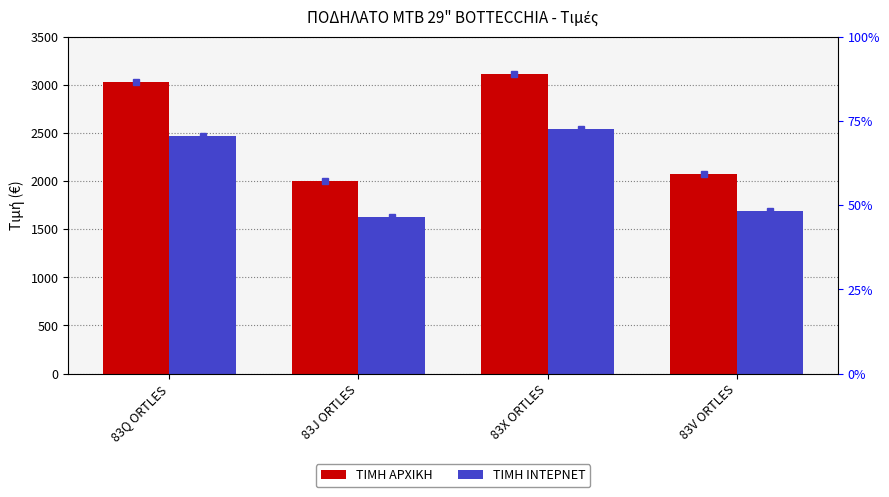

What is the total value across all series at 83J ORTLES?

3630